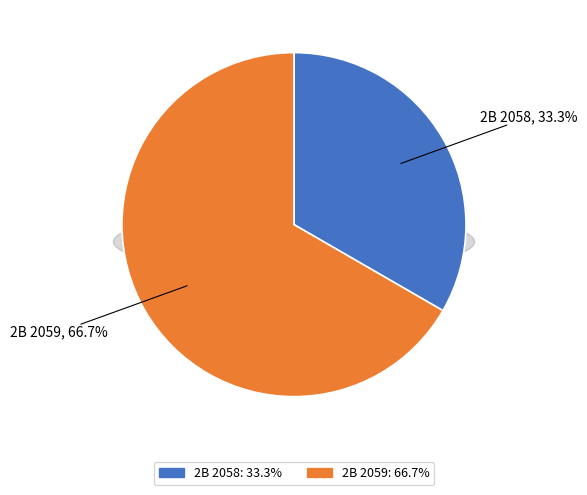

Rank the categories by value from highest to lowest.

2B 2059, 2B 2058